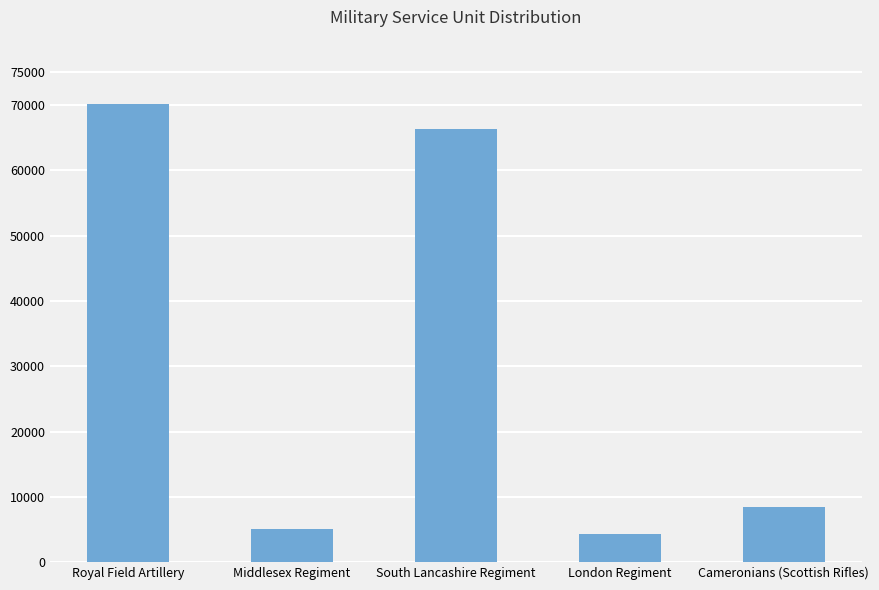

Where does the data first go above 8513?

Royal Field Artillery